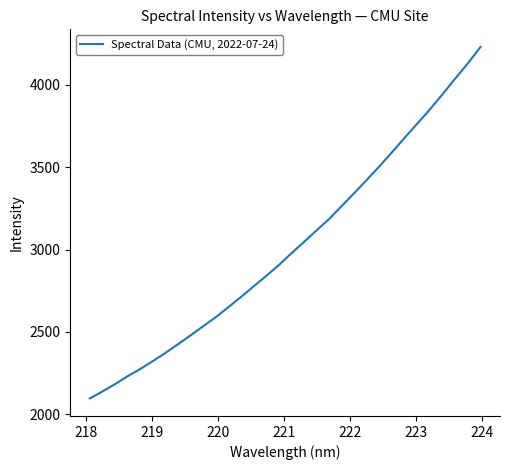

What is the greatest value displayed?

4229.1